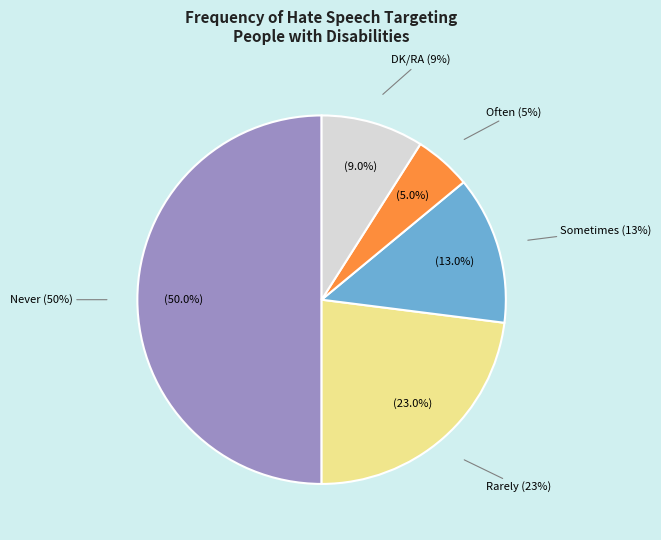

To the nearest percent, what portion does DK/RA represent?

9%